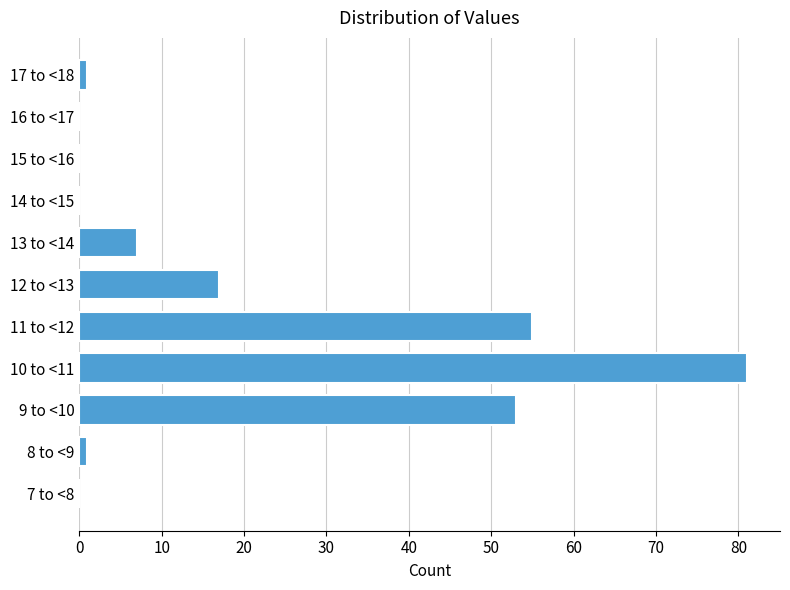

Reading bottom to top, transcribe all the data shown in this chart.

7 to <8=0	8 to <9=1	9 to <10=53	10 to <11=81	11 to <12=55	12 to <13=17	13 to <14=7	14 to <15=0	15 to <16=0	16 to <17=0	17 to <18=1